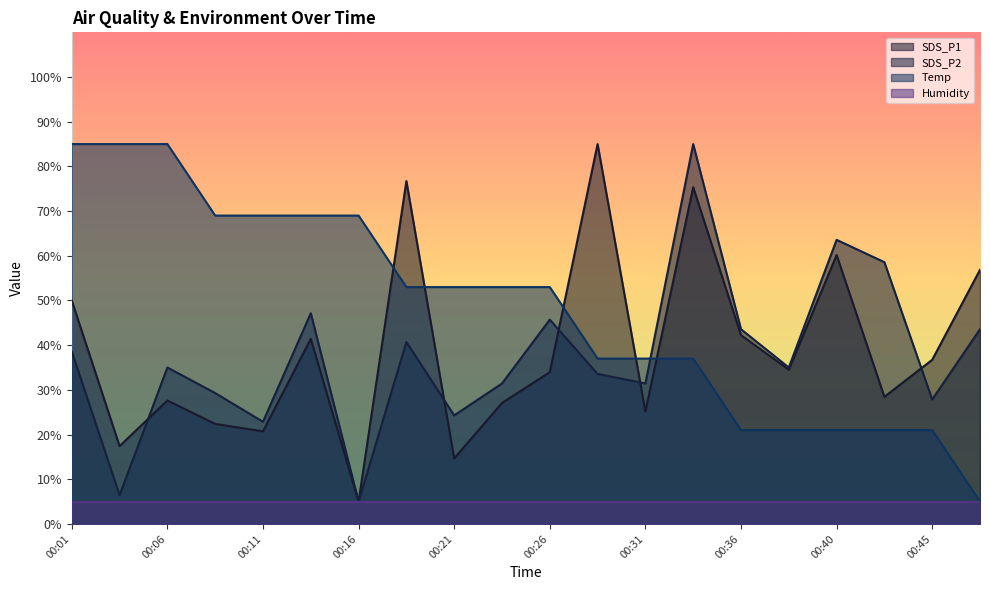

Which series ends up on top after the final intersection of SDS_P2 and SDS_P1?

SDS_P1